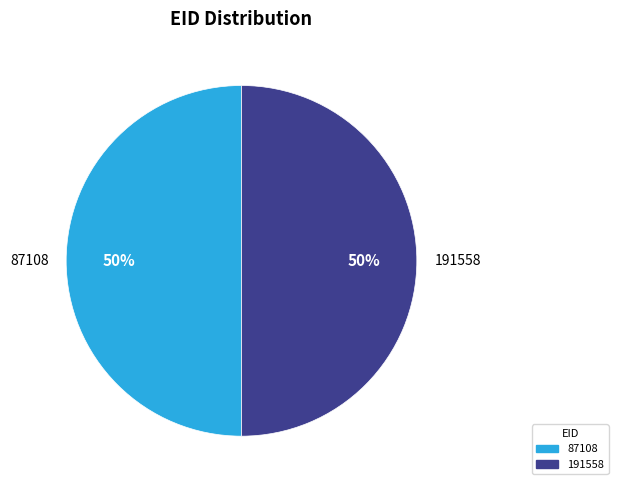

The 191558 slice represents 50% of the pie. True or false?

True